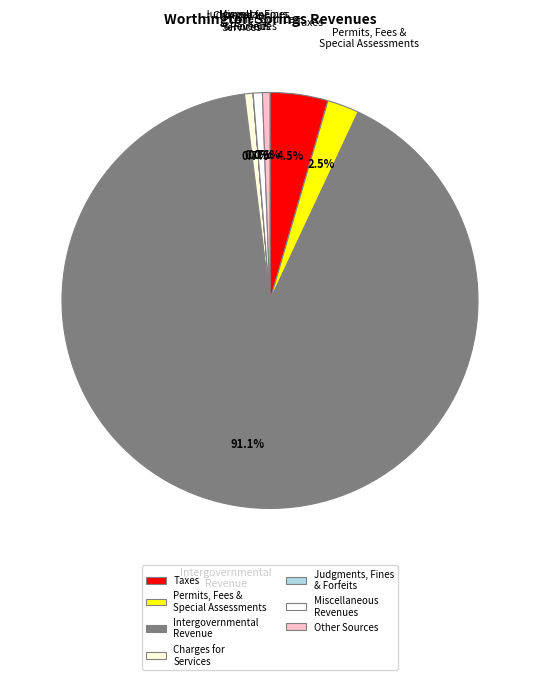

Does any single category account for the majority?

Yes